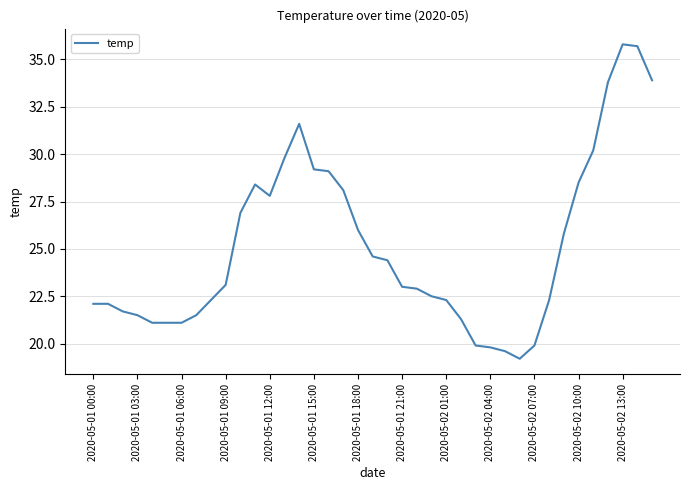

What is the maximum value shown in the chart?

35.8